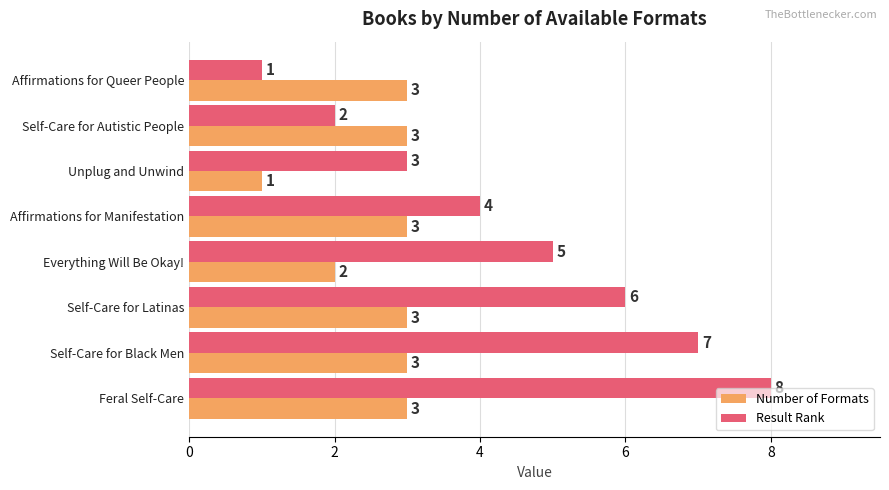

Count the Result Rank values in the range 3 to 7.

5